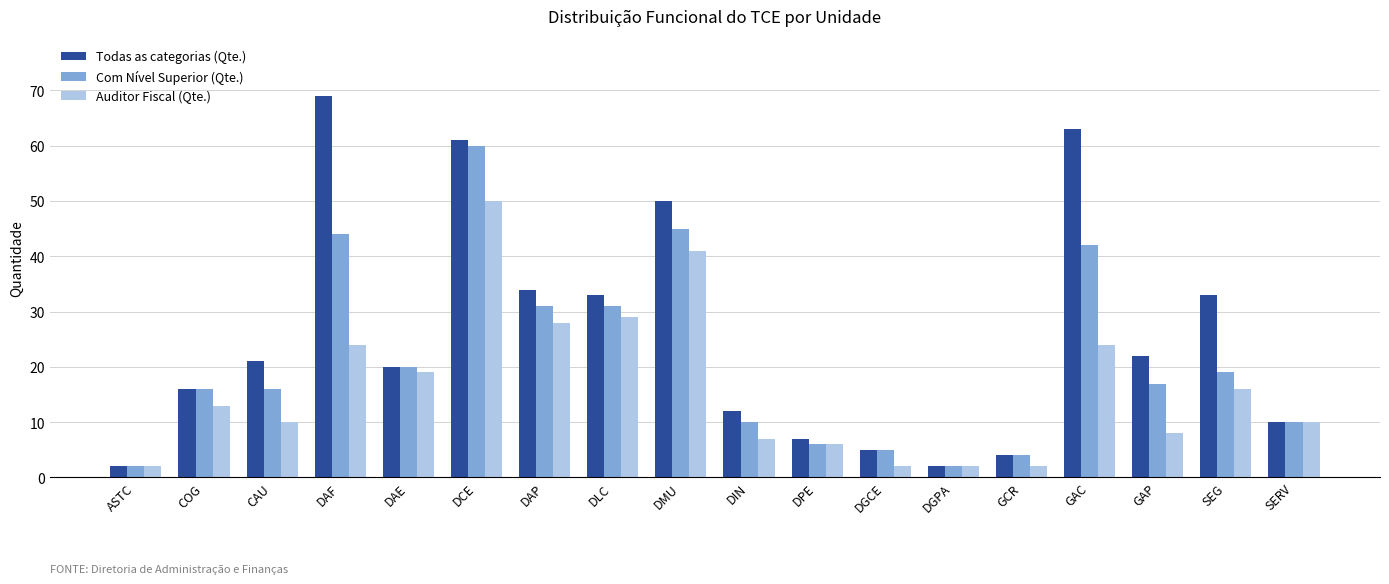

What is the difference between the second highest and second lowest values in the Com Nível Superior (Qte.) series?

43